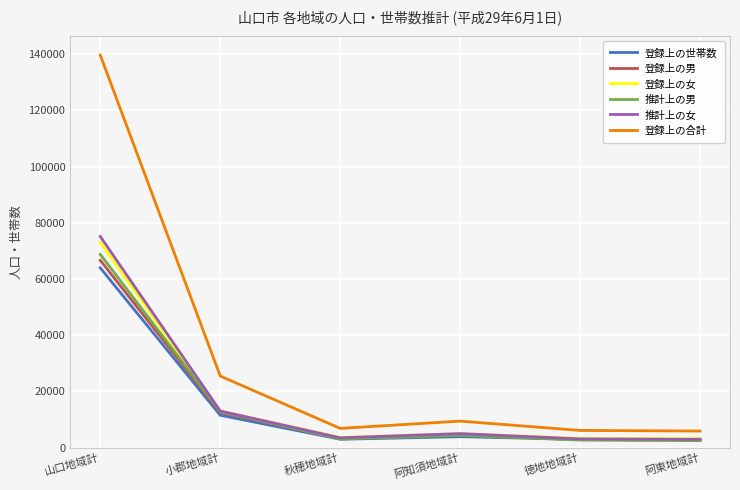

Where is 推計上の男 nearest to the value 35601?

小郡地域計